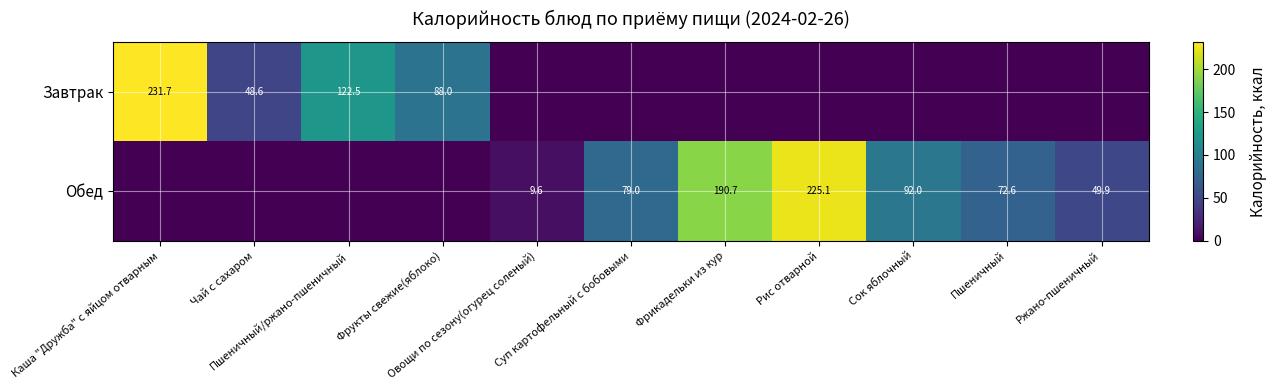

Which series has the largest total across all categories?

Обед